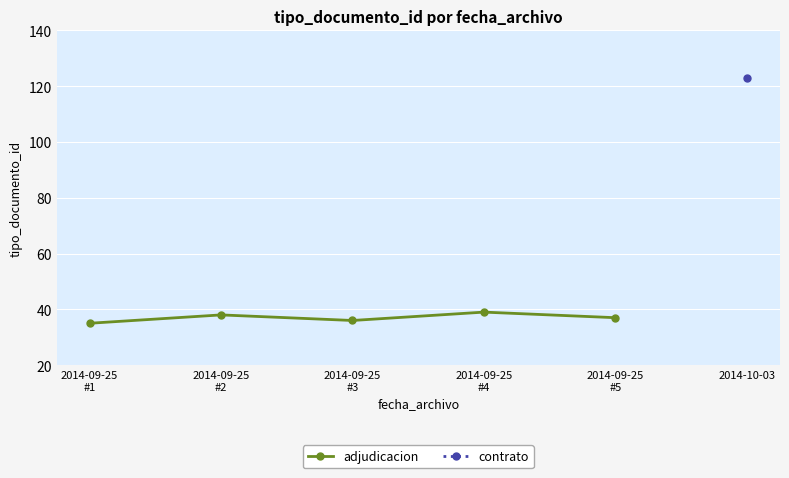

How many lines are shown in the chart?

1